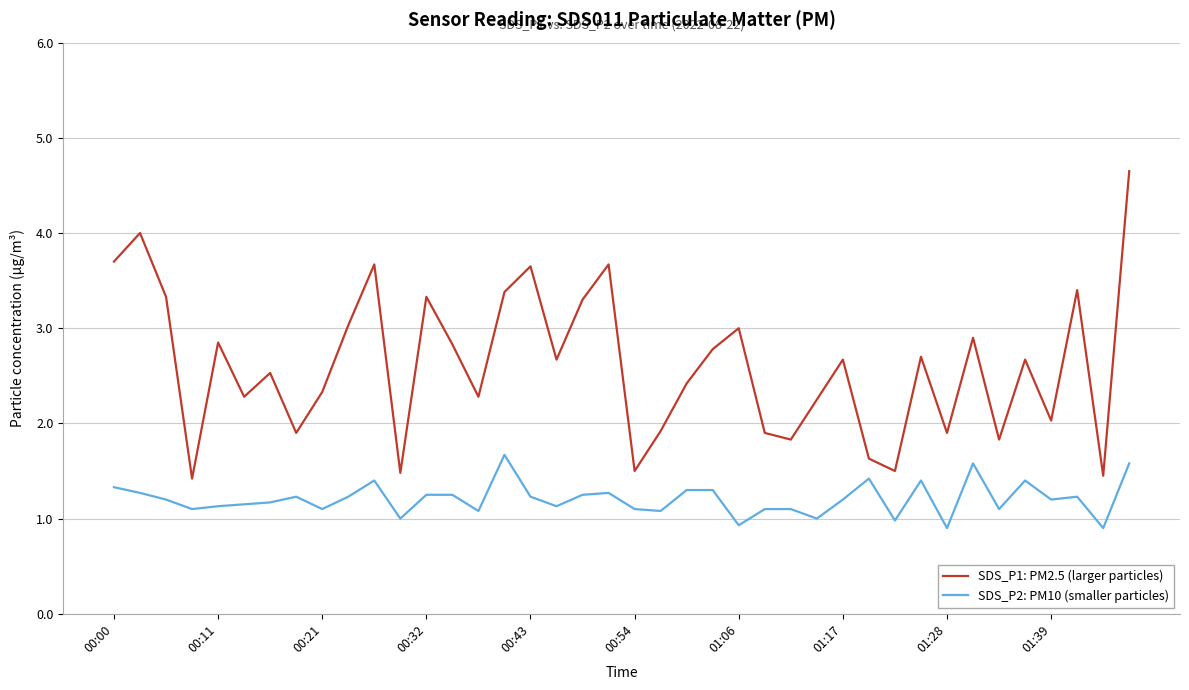

True or false: SDS_P1: PM2.5 (larger particles) and SDS_P2: PM10 (smaller particles) cross at least once.

False